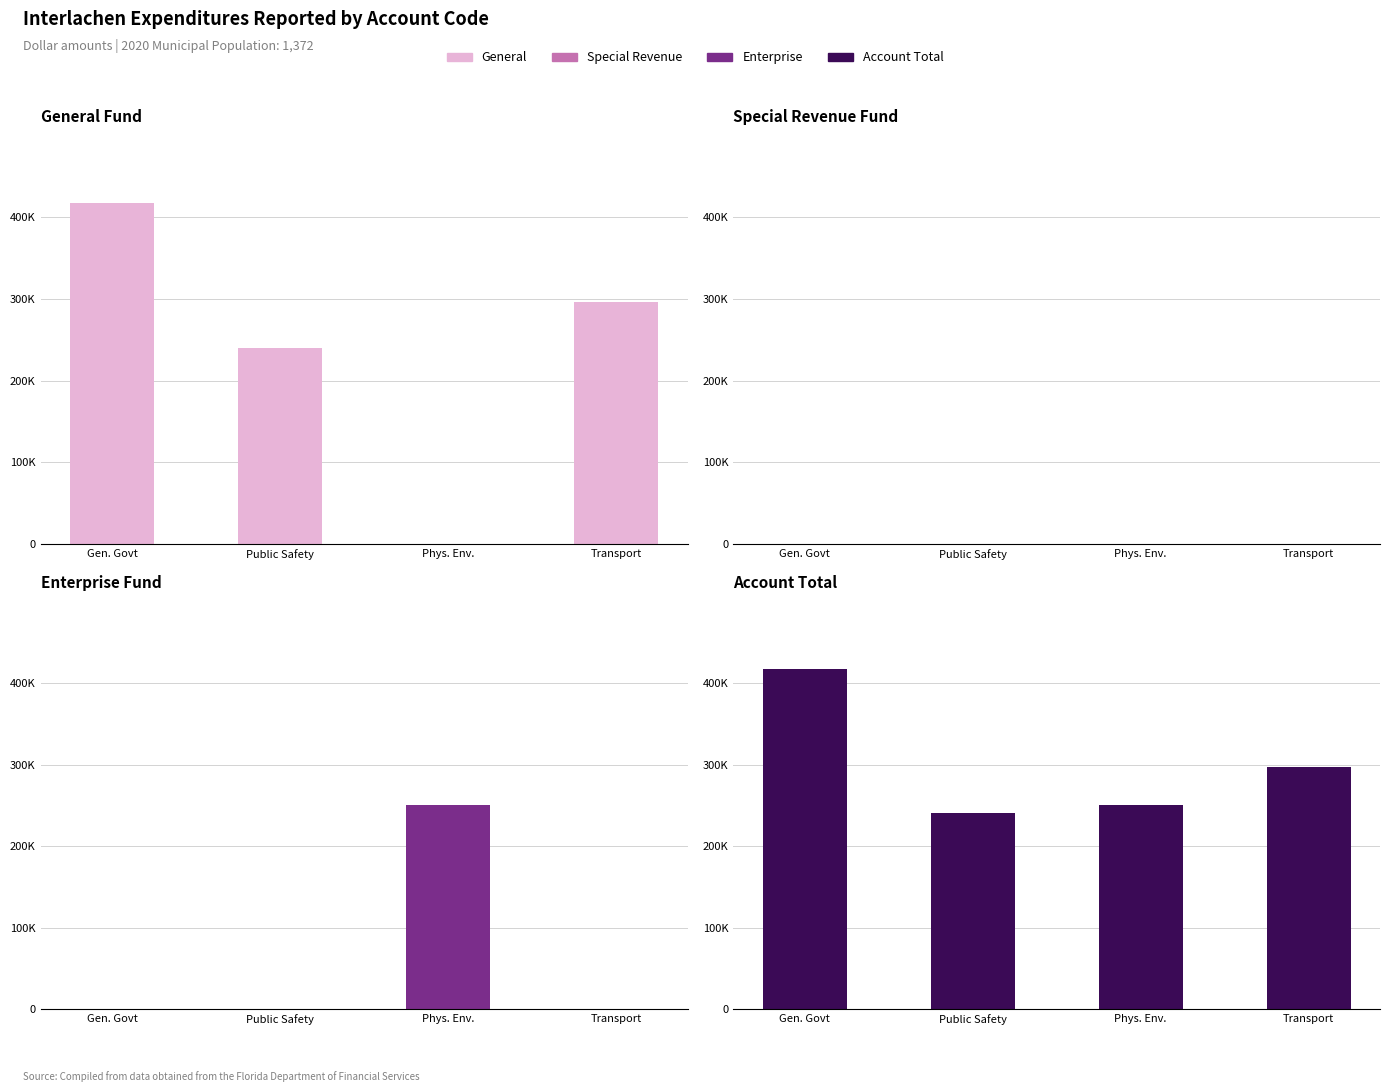

At which label is Special Revenue closest to 0?

Gen. Govt